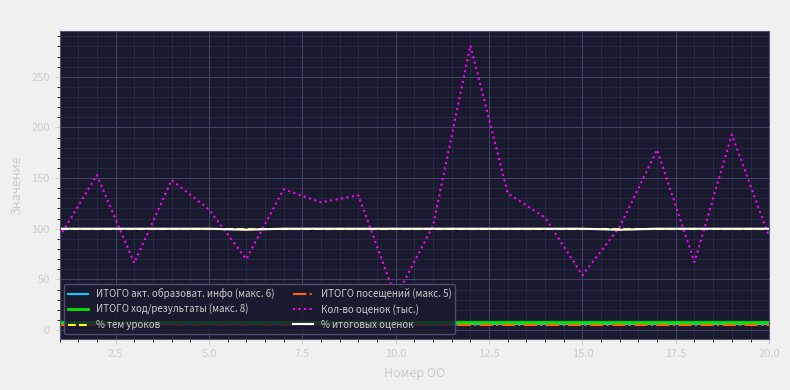

Which series has the largest total across all categories?

Кол-во оценок (тыс.)